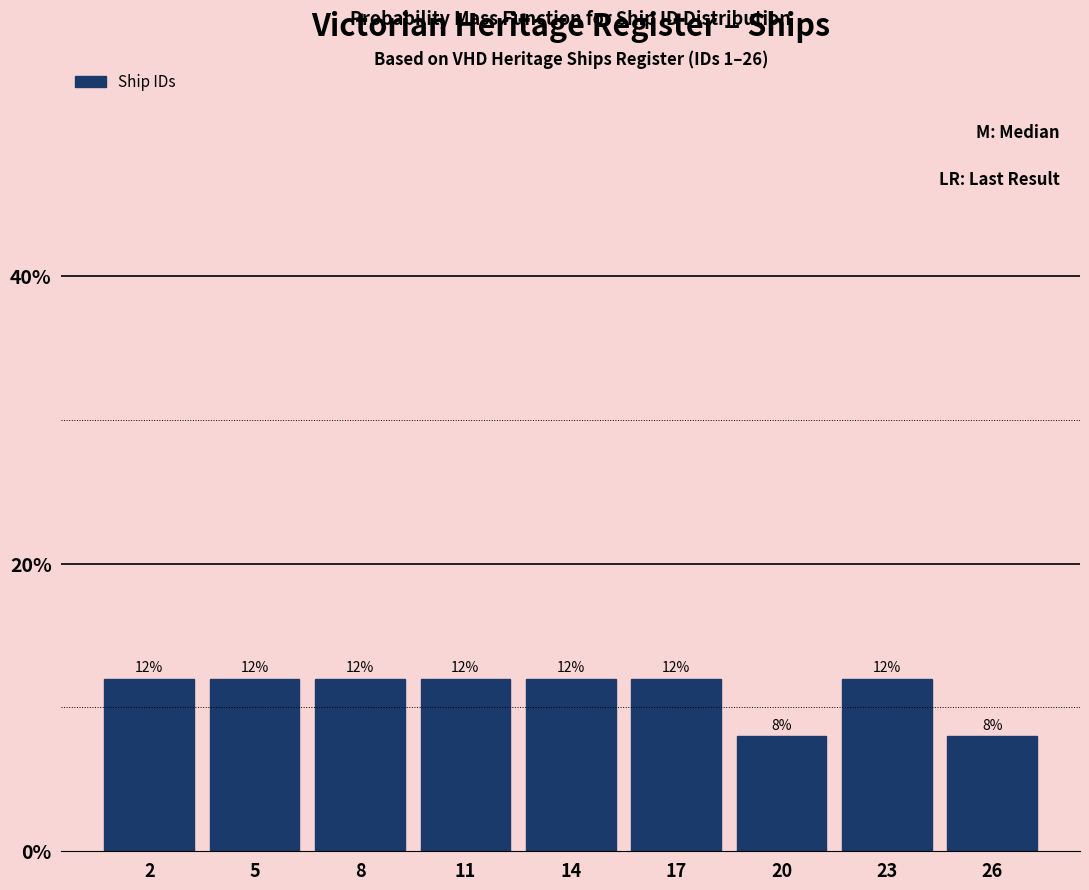

Reading left to right, list all the values displayed in this chart.

2=12	5=12	8=12	11=12	14=12	17=12	20=8	23=12	26=8